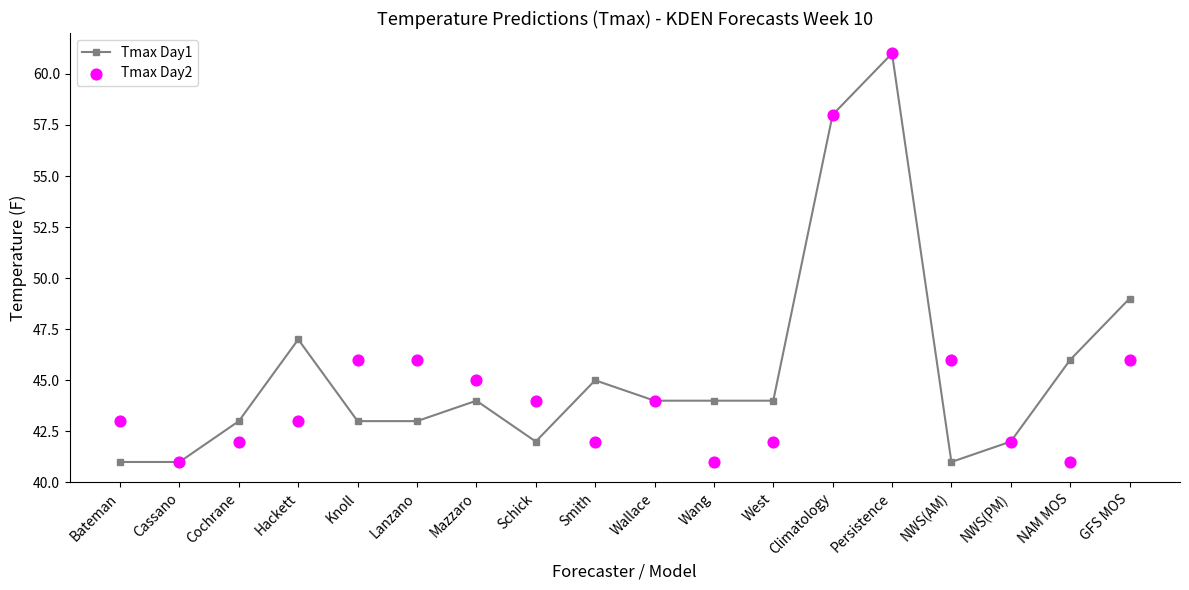

Which series has the largest total across all categories?

Tmax Day1